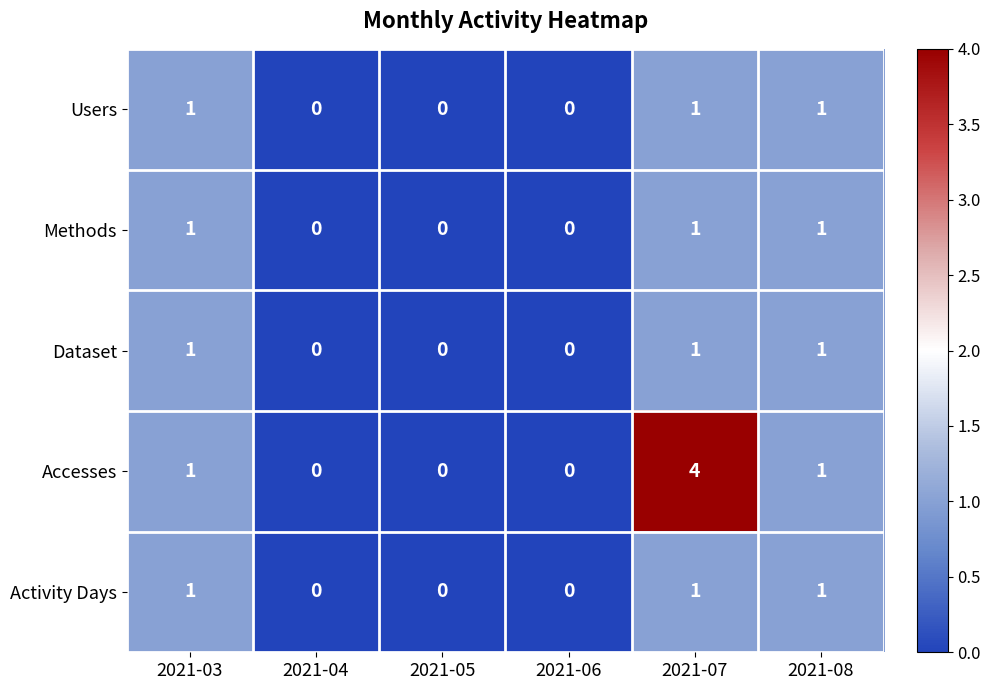

Which series has the largest total across all categories?

Accesses